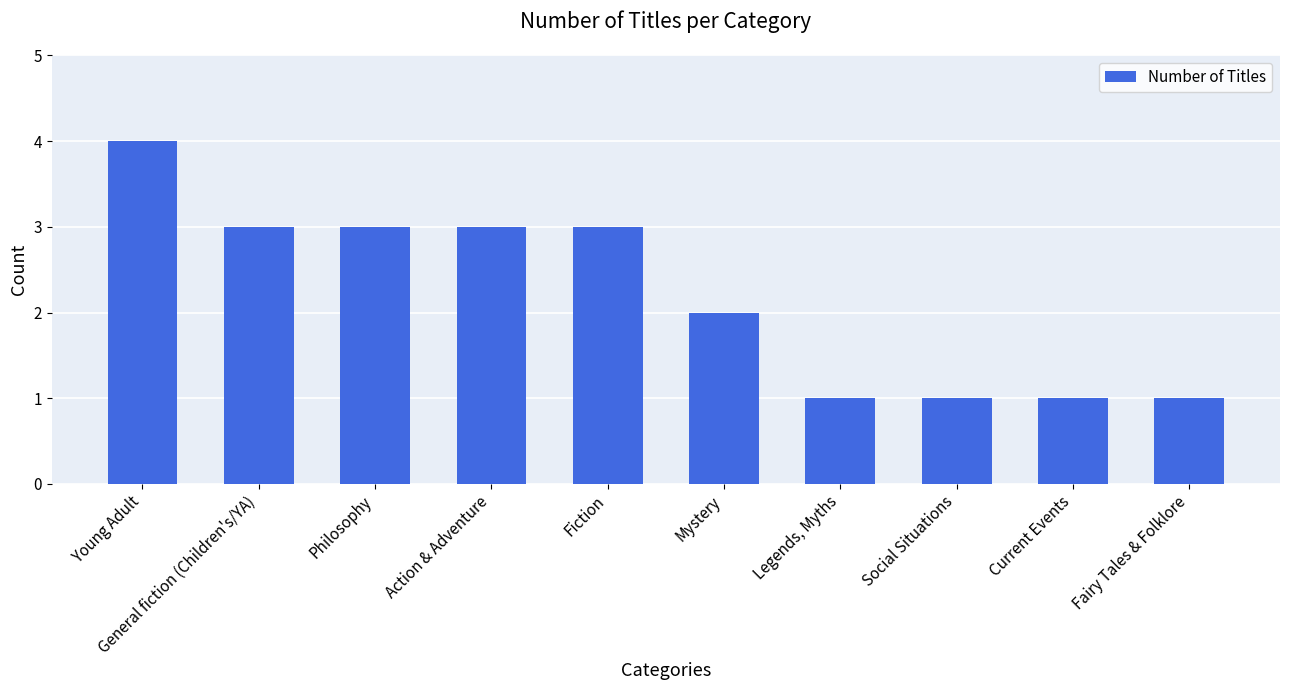

Are the bars horizontal?

No